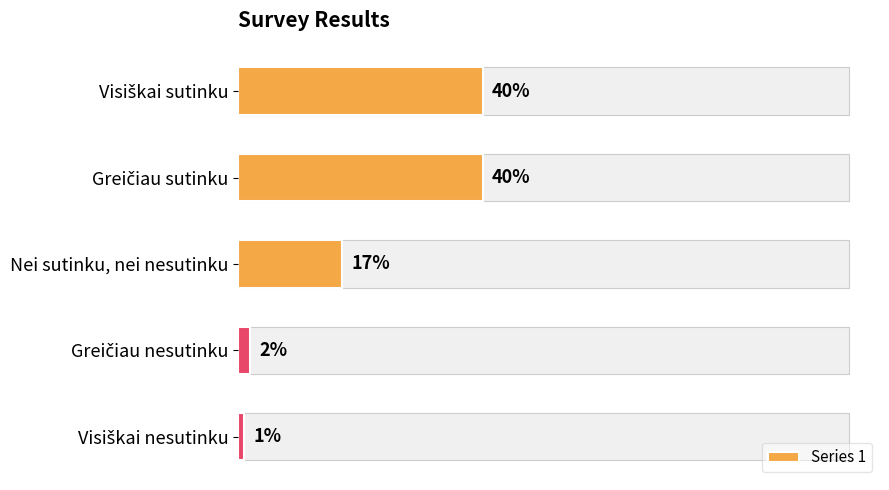

What is the value of the 3rd bar from the left?

17